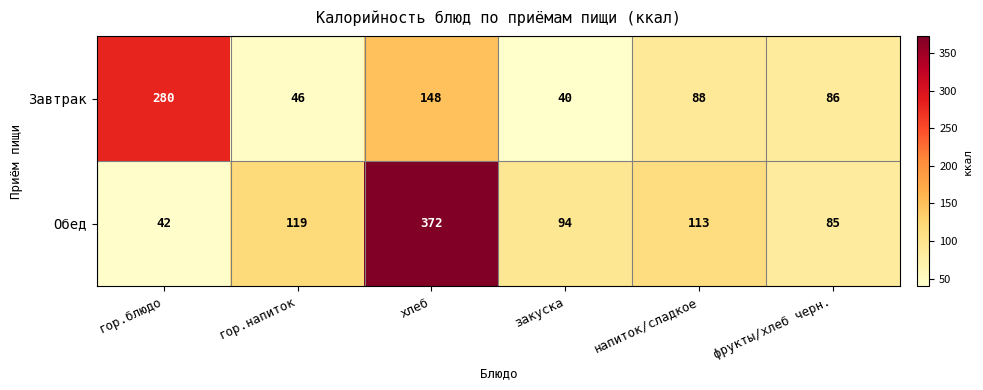

Which series has the largest total across all categories?

Обед